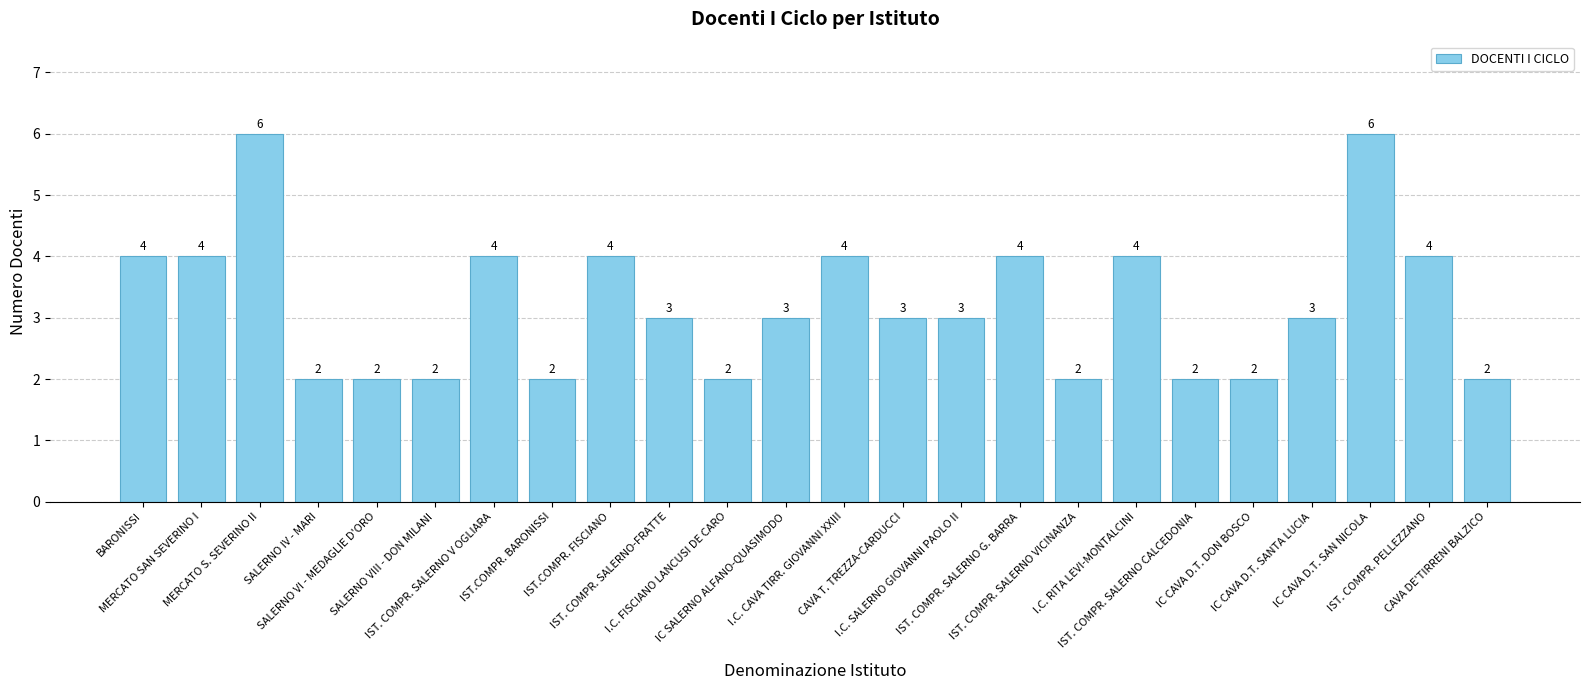

What is the greatest value displayed?

6